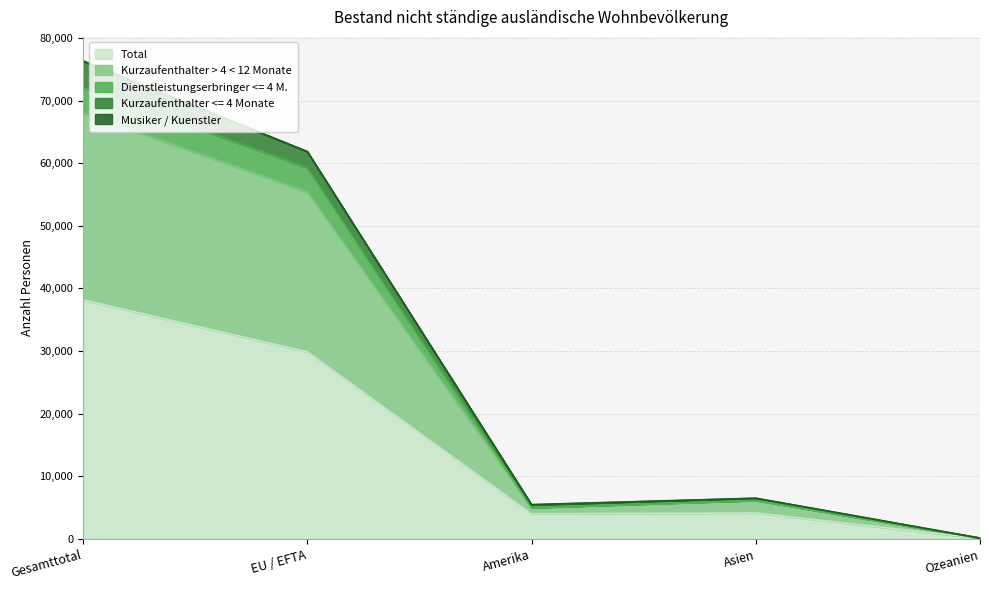

The Total series shows 14657 at Gesamttotal. True or false?

False